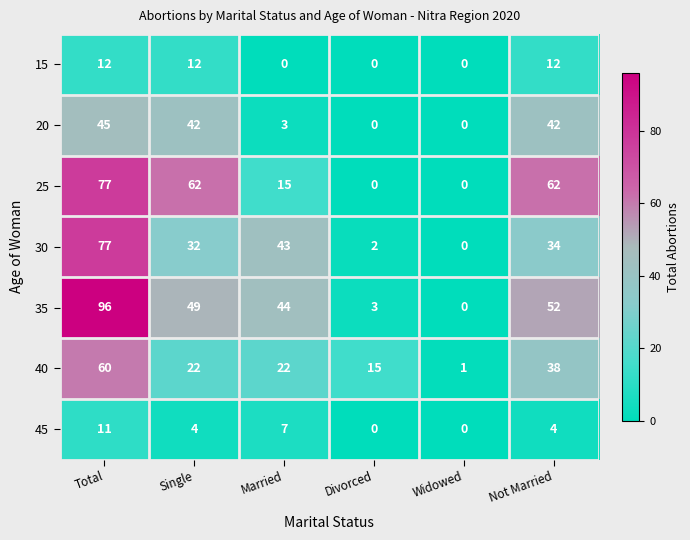

What is the spread (max minus min) of values at Divorced?

15